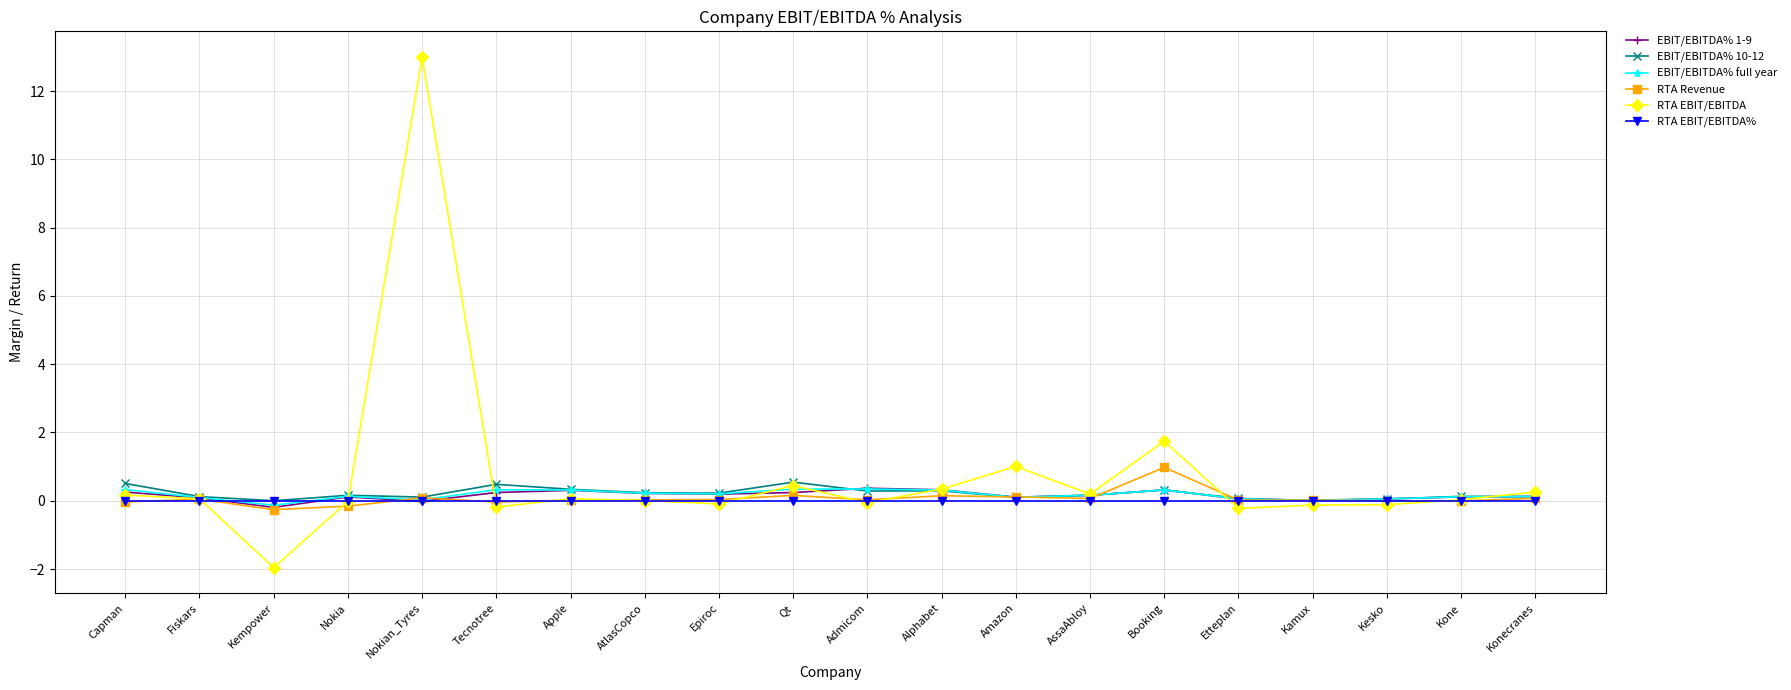

What is the difference between the highest and lowest values at AtlasCopco?

0.2